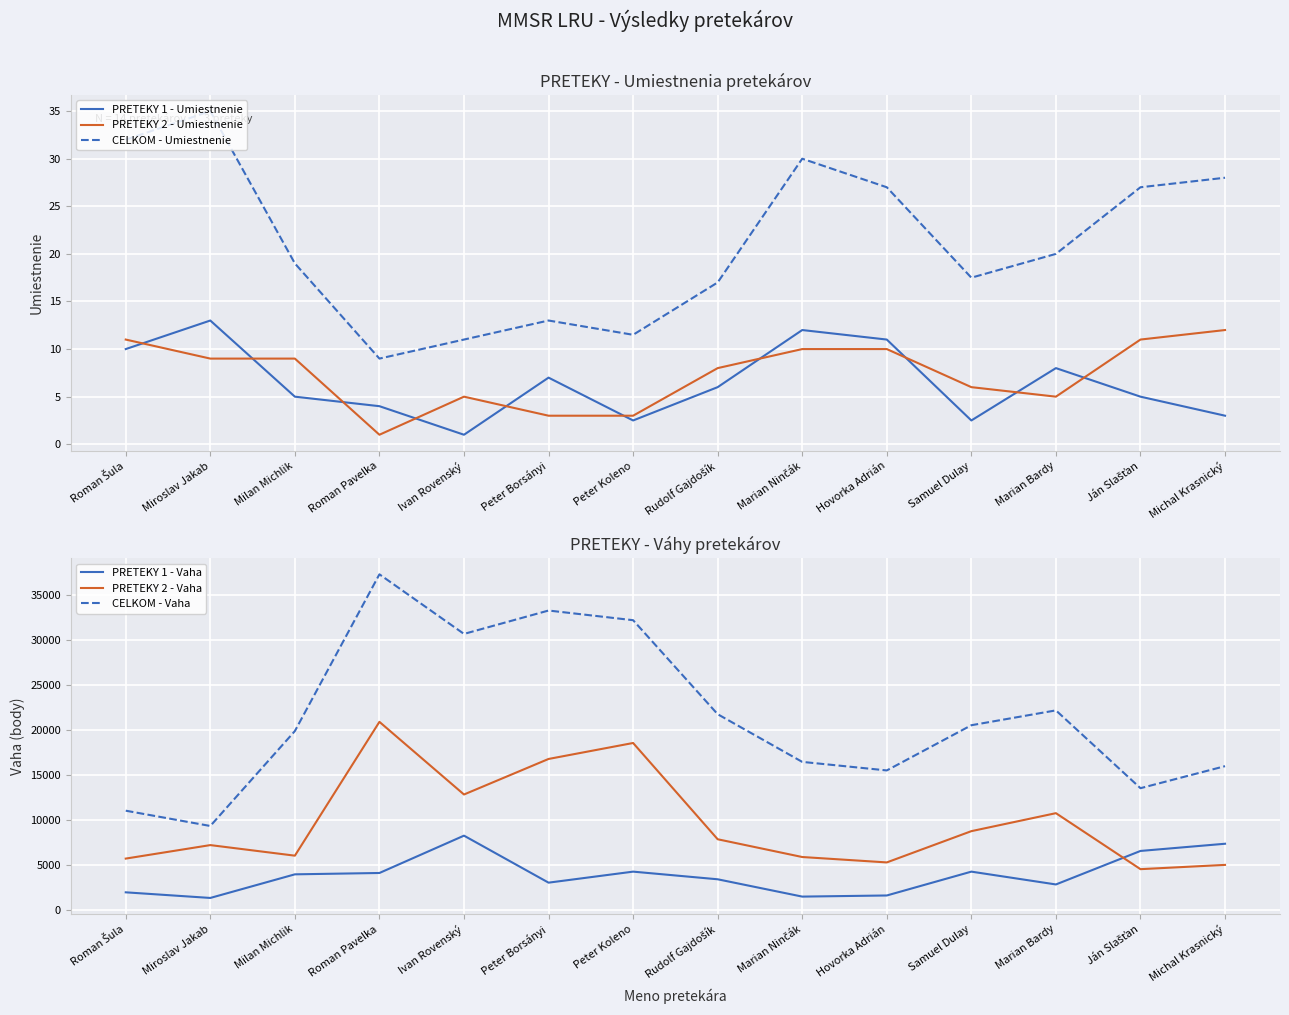

What is the label of the 14th point from the left?

Michal Krasnický